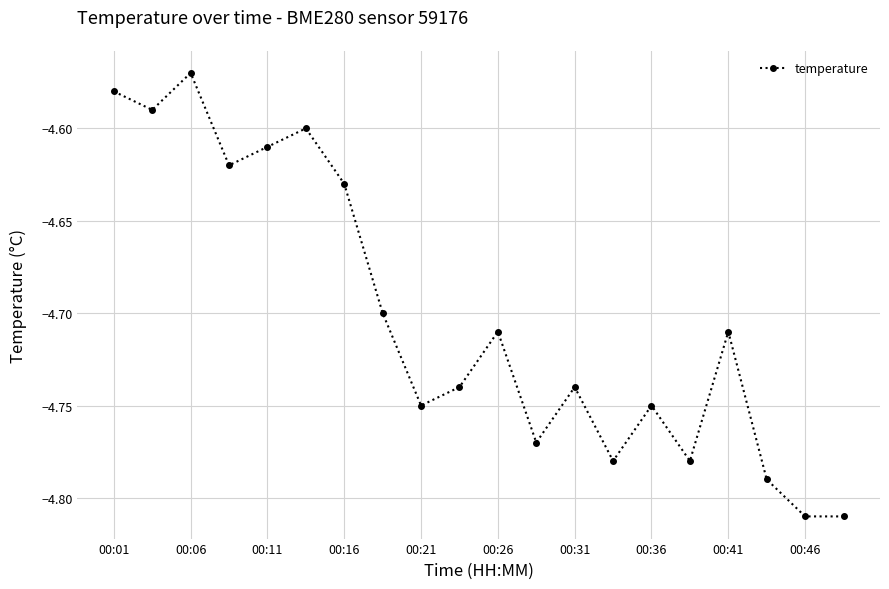

What is the sum of all values?

-94.0